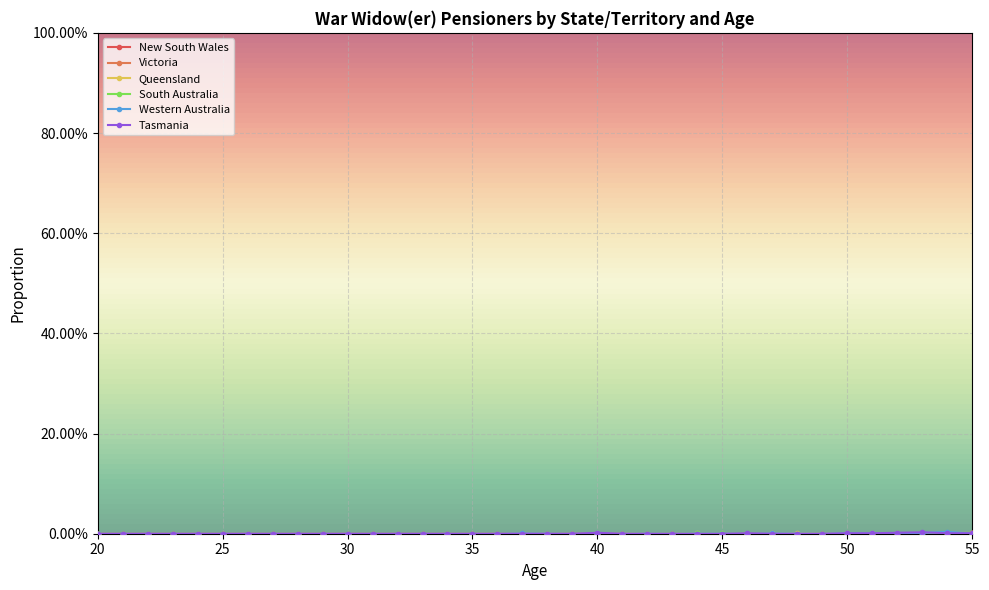

At how many categories does at least one series exceed 0?

23